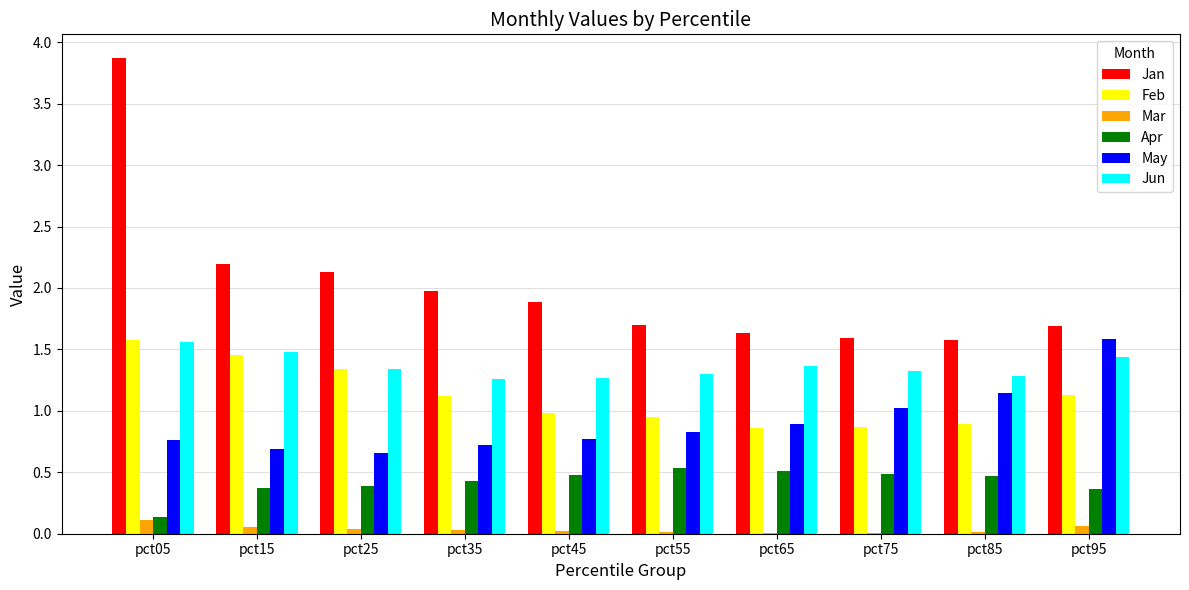

What is the sum of all Mar values?

0.4